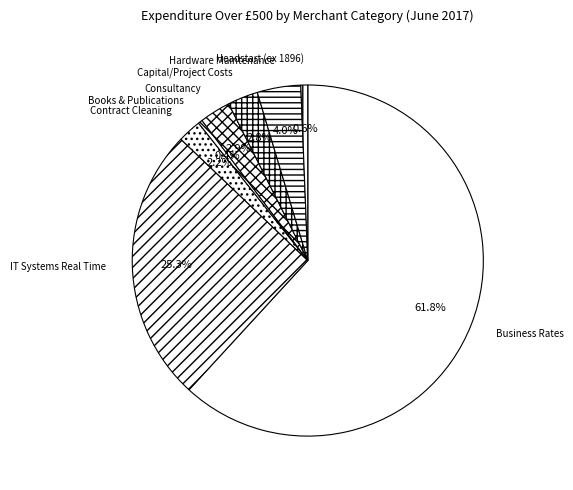

How many segments does this pie chart have?

8